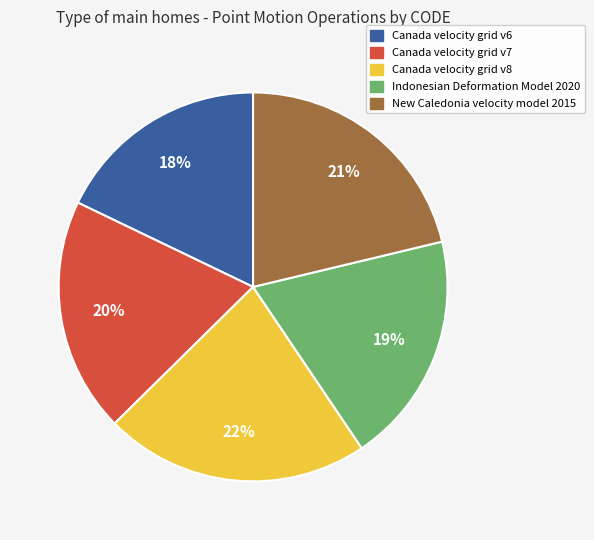

Count the number of slices in the pie.

5